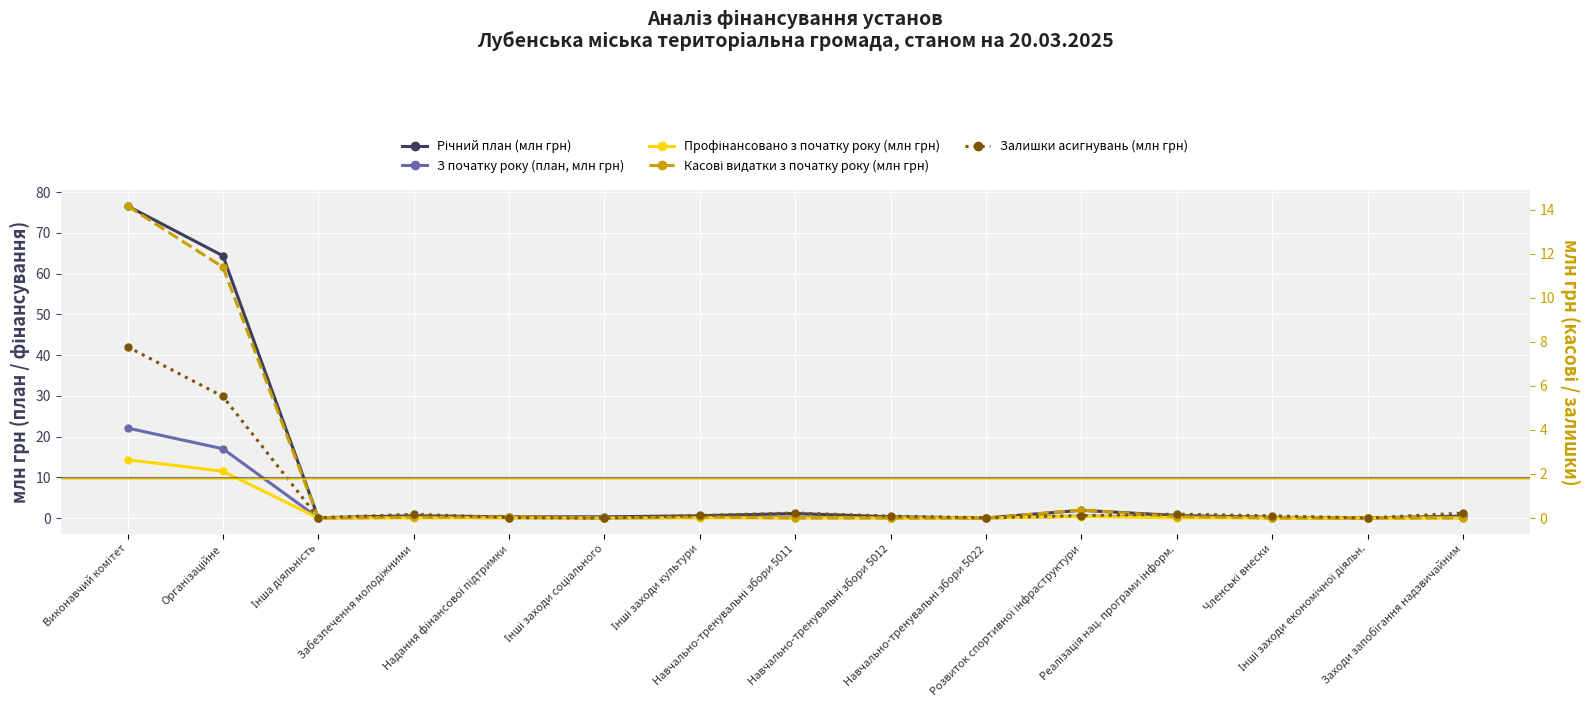

Where is Річний план (млн грн) nearest to the value 38?

Організаційне